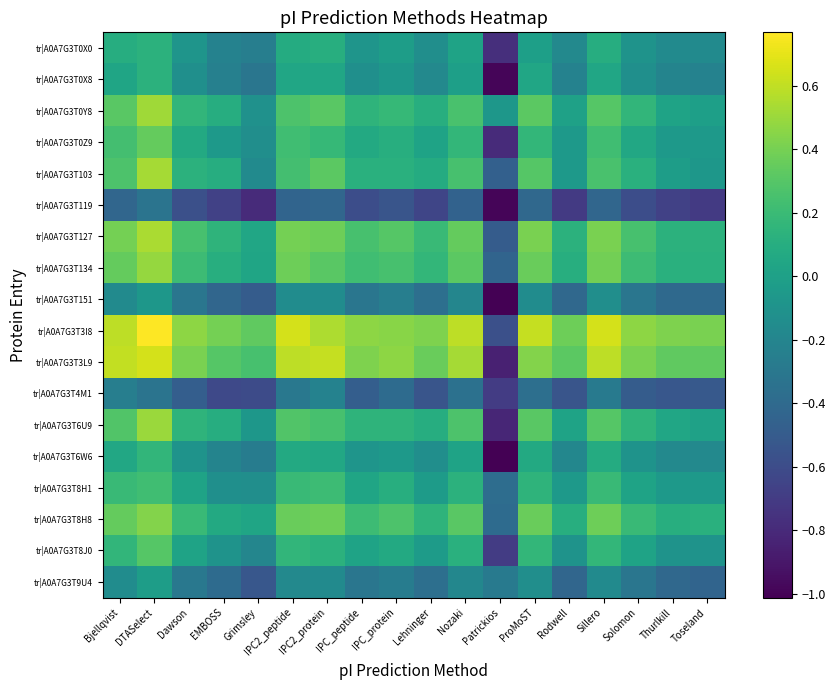

Which label corresponds to the largest value in the chart?

DTASelect